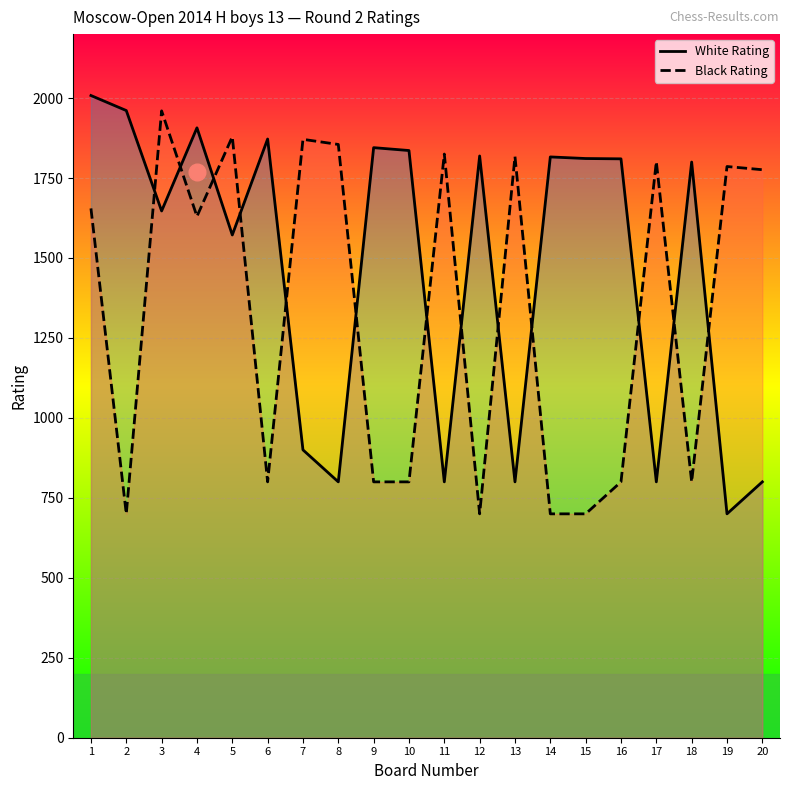

Reading left to right, list all the values displayed in this chart.

White Rating: 1=2008	2=1961	3=1647	4=1907	5=1572	6=1872	7=900	8=800	9=1845	10=1836	11=800	12=1819	13=800	14=1816	15=1811	16=1810	17=800	18=1800	19=700	20=800
Black Rating: 1=1655	2=700	3=1960	4=1630	5=1879	6=800	7=1871	8=1855	9=800	10=800	11=1825	12=700	13=1817	14=700	15=700	16=800	17=1801	18=800	19=1786	20=1776